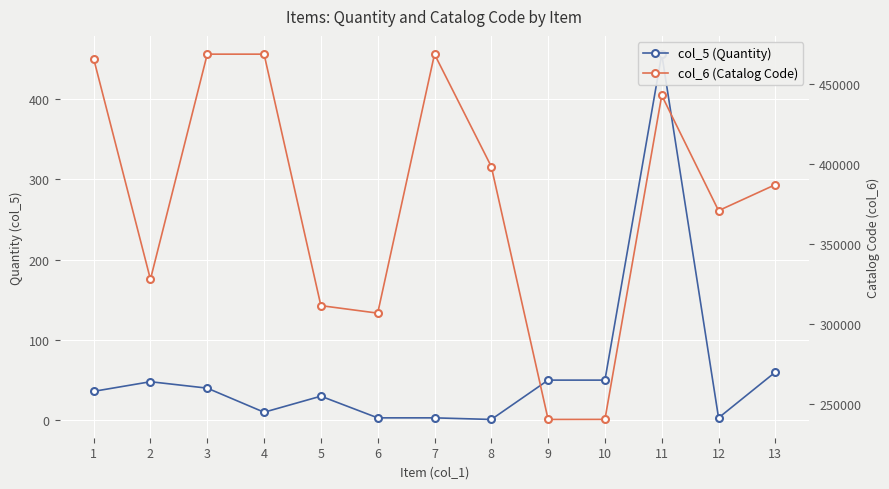

Which series has the widest spread of values?

col_6 (Catalog Code)